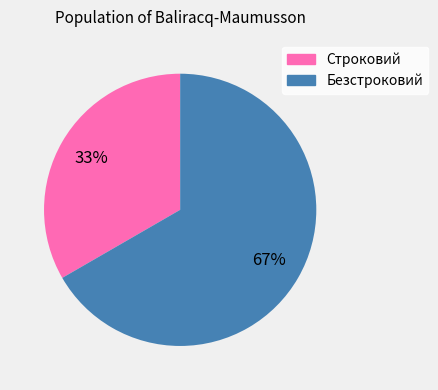

True or false: Строковий accounts for 33% of the total.

True